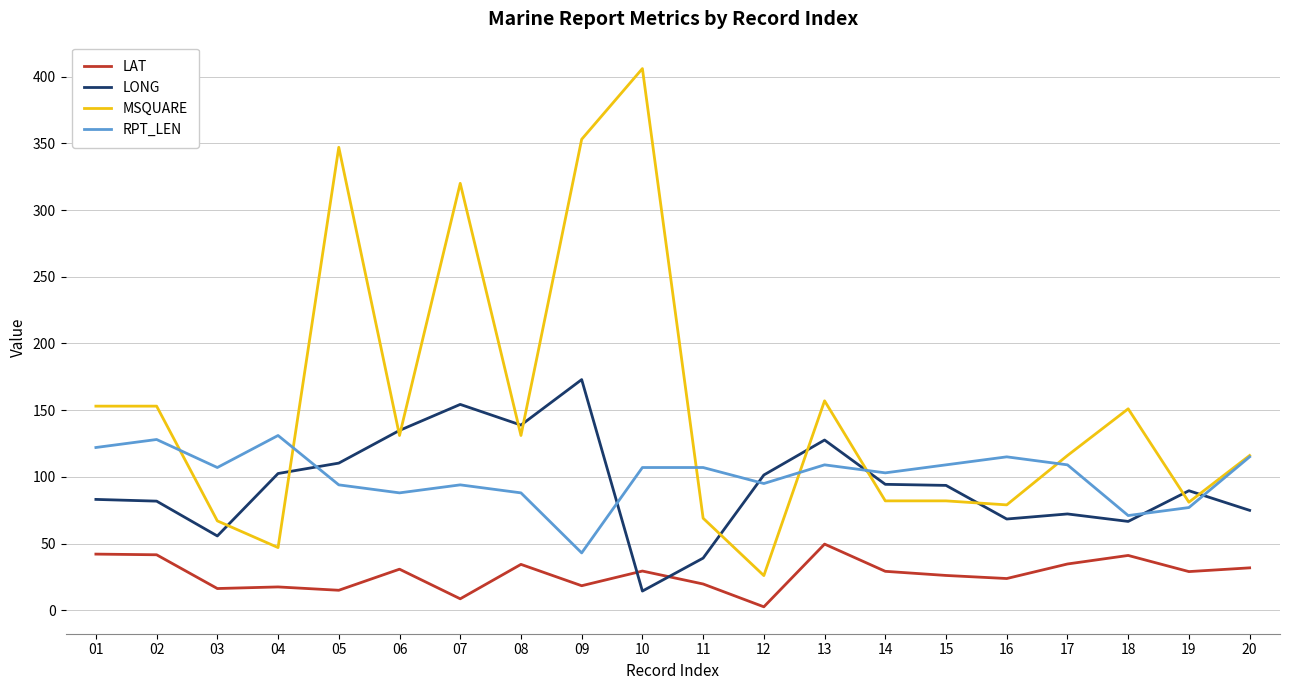

Which series has the largest total across all categories?

MSQUARE